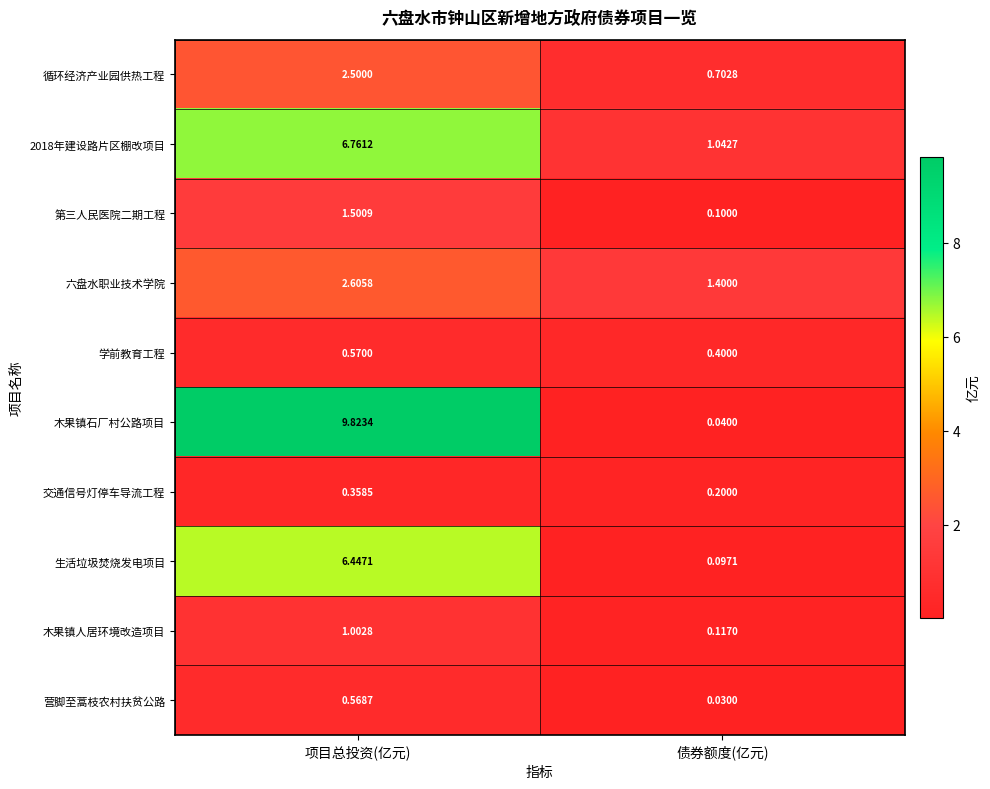

Which label corresponds to the smallest value in the chart?

债券额度(亿元)